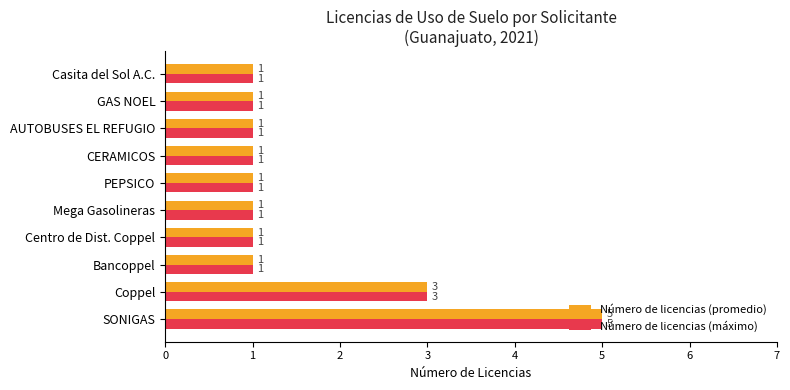

The Número de licencias (promedio) series shows 1 at CERAMICOS. True or false?

True